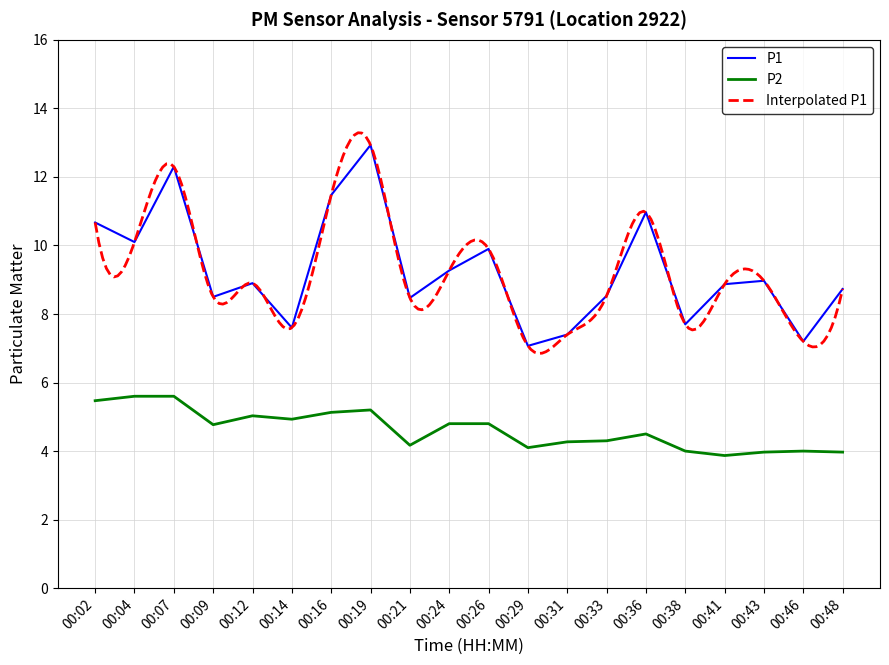

How many values in the P1 series exceed 8?

15